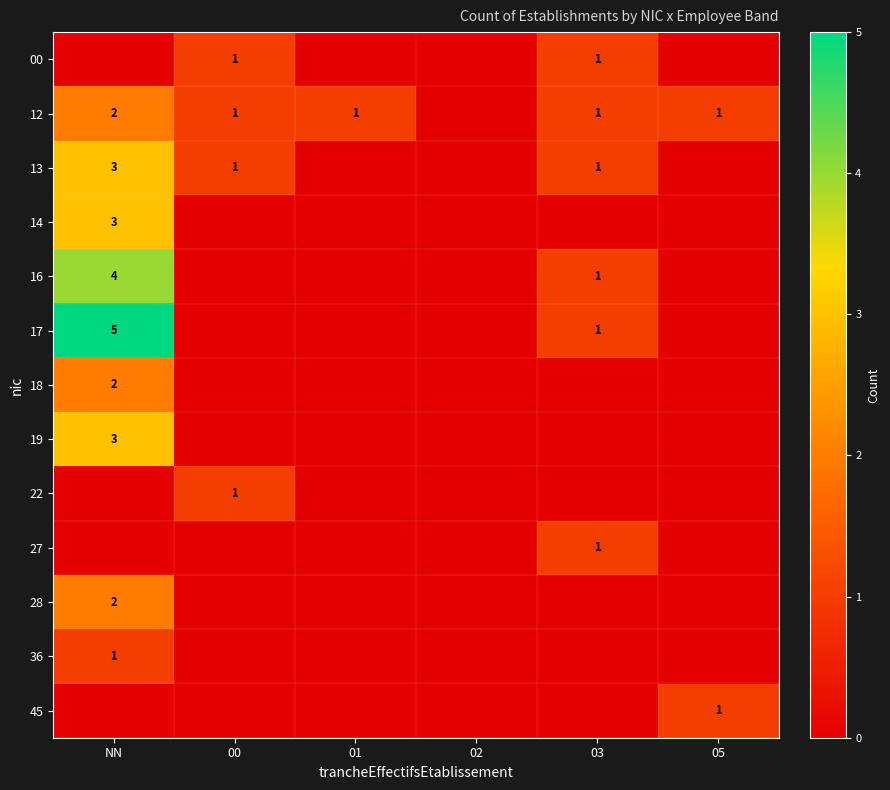

What is the sum of the 12 values at NN and 01?

3